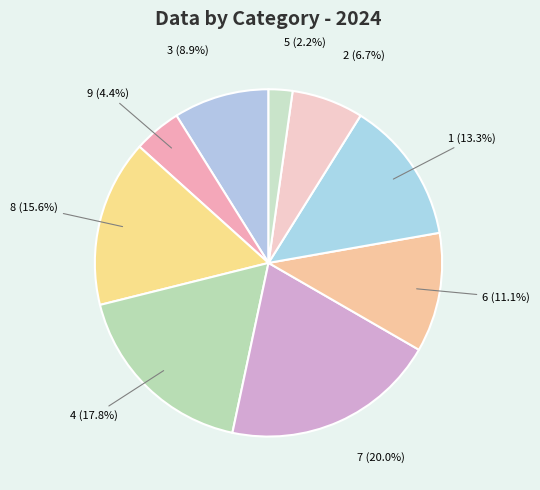

Which has a higher value, 5 or 6?

6